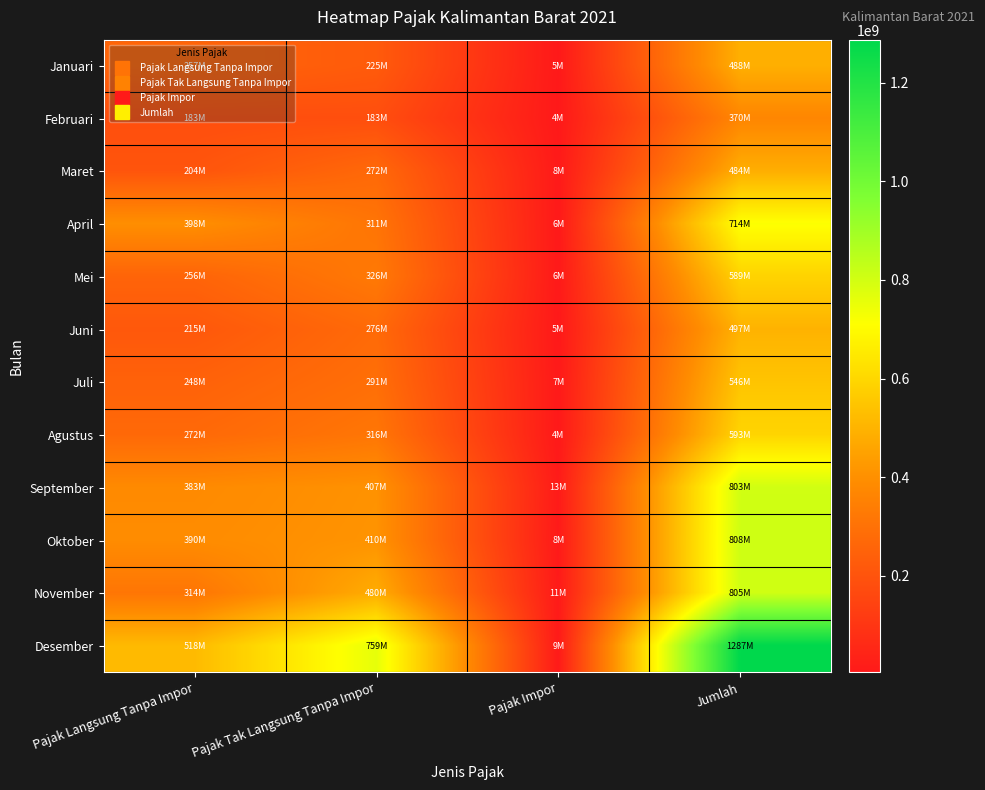

Which series has the largest total across all categories?

Desember